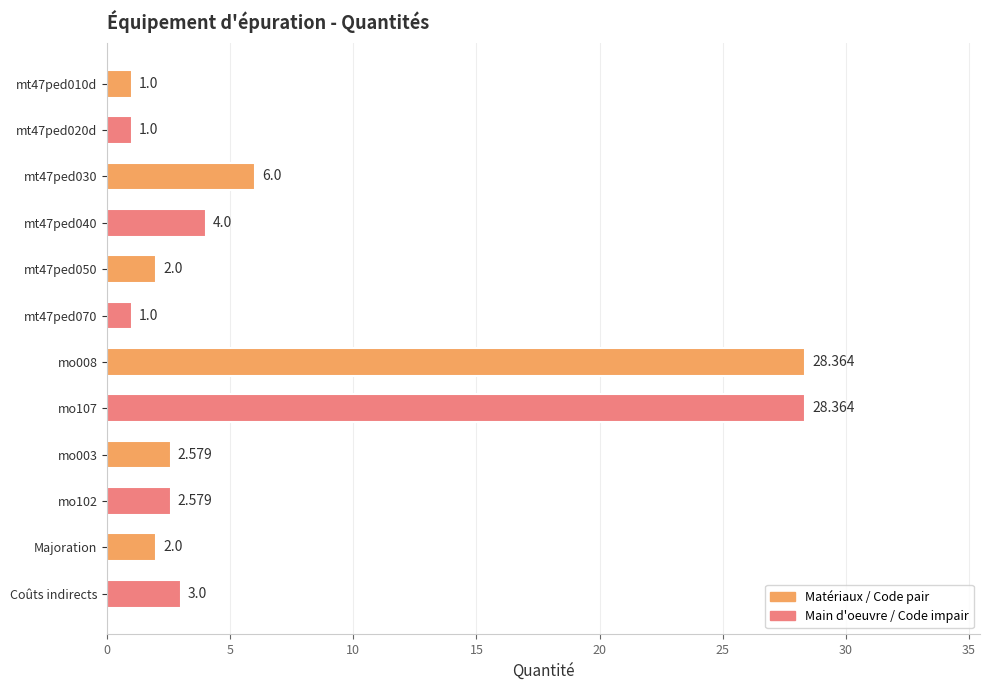

Count the number of categories in the chart.

12